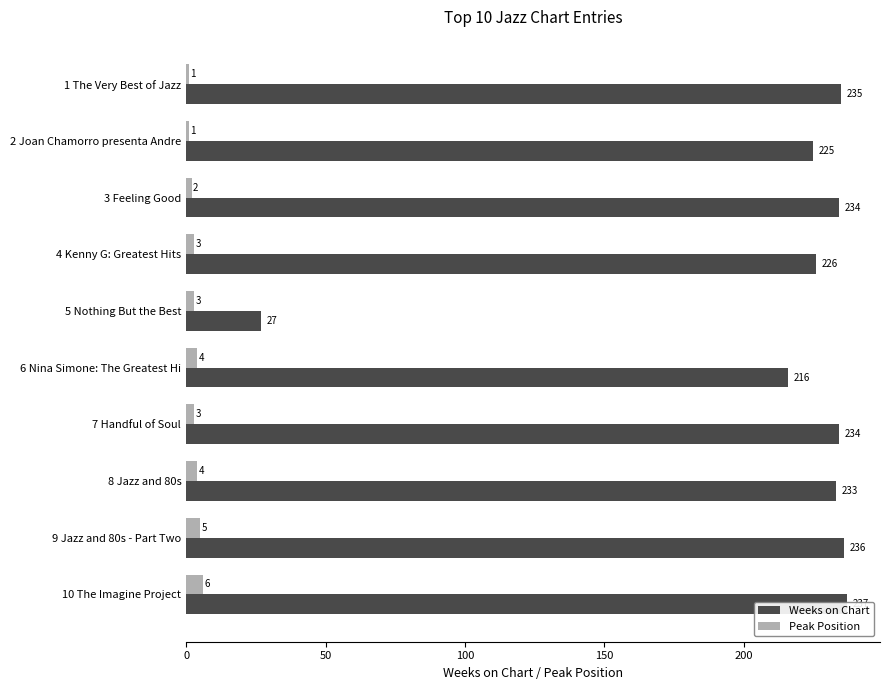

How many bars are there in total?

20